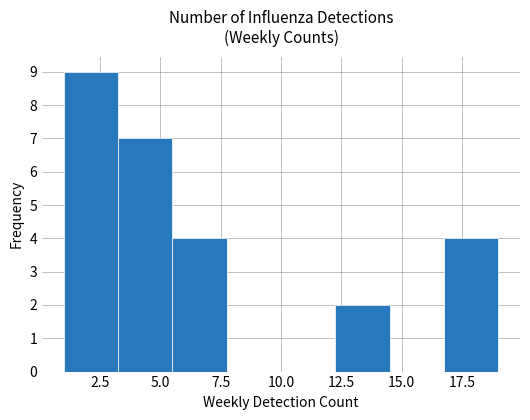

What is the height of the bar covering 3.25 to 5.50 on the x-axis? Neither the bar edges nor the heights are printed on the chart, so give them approximately, as read against the axes.

7